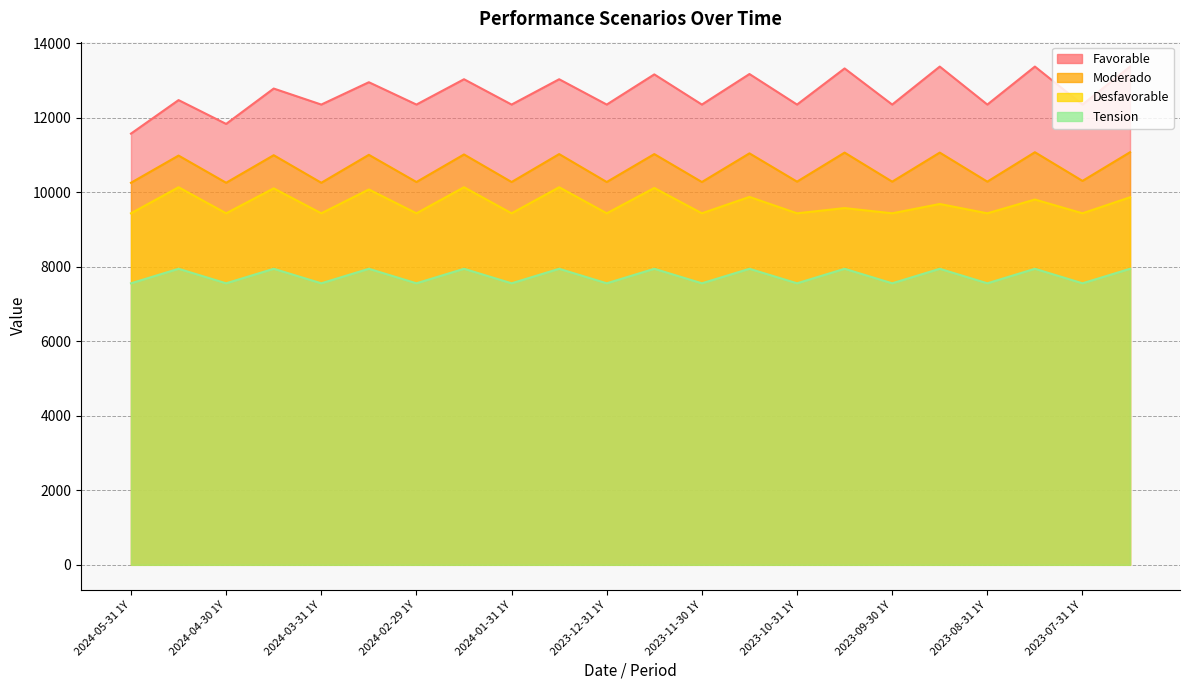

What is the difference between the maximum and second lowest values in the Moderado series?

820